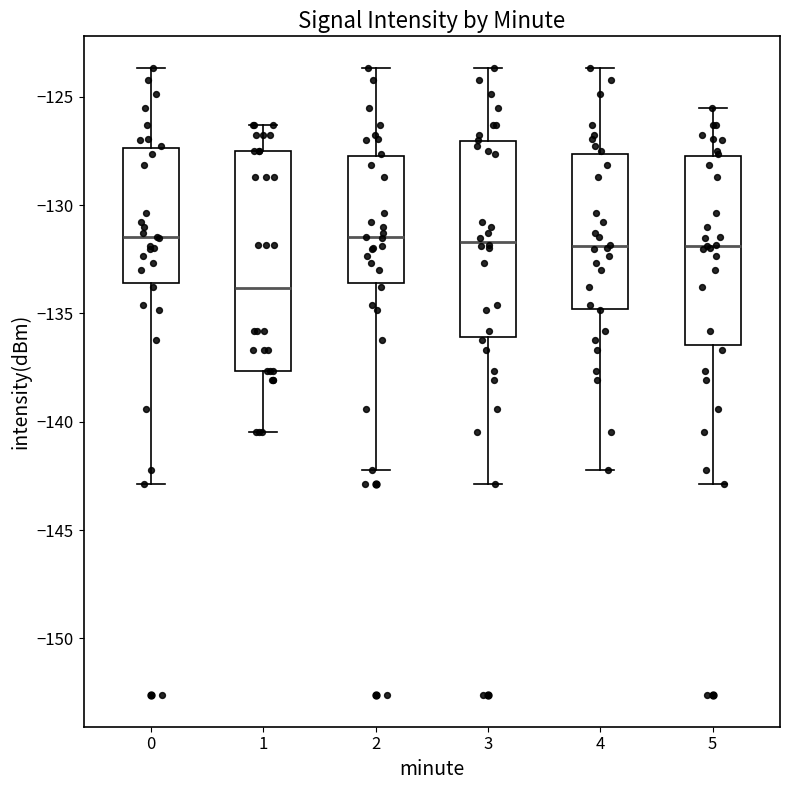

Which box's median line is the lowest?

1